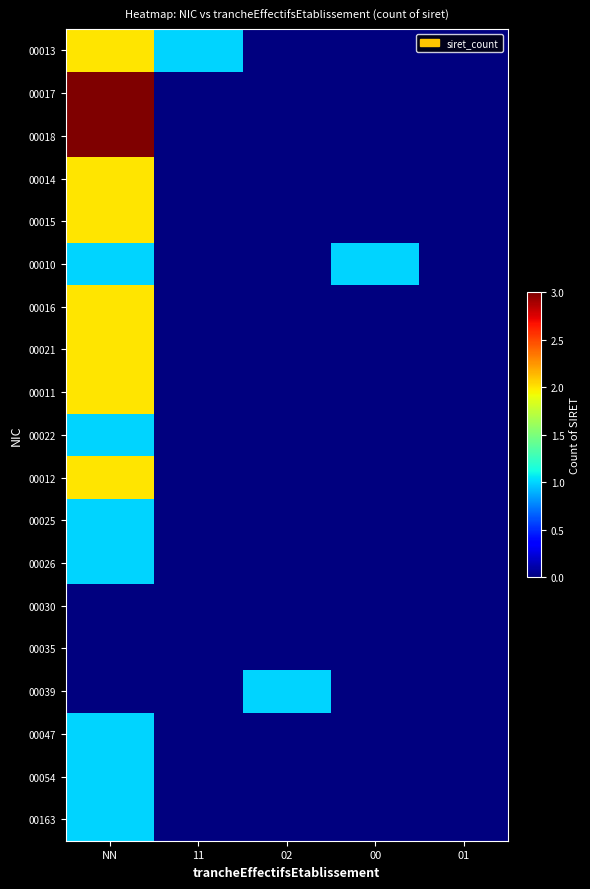

Reading right to left, what are all the values shown in this chart?

00013: 01=0	00=0	02=0	11=1	NN=2
00017: 01=0	00=0	02=0	11=0	NN=3
00018: 01=0	00=0	02=0	11=0	NN=3
00014: 01=0	00=0	02=0	11=0	NN=2
00015: 01=0	00=0	02=0	11=0	NN=2
00010: 01=0	00=1	02=0	11=0	NN=1
00016: 01=0	00=0	02=0	11=0	NN=2
00021: 01=0	00=0	02=0	11=0	NN=2
00011: 01=0	00=0	02=0	11=0	NN=2
00022: 01=0	00=0	02=0	11=0	NN=1
00012: 01=0	00=0	02=0	11=0	NN=2
00025: 01=0	00=0	02=0	11=0	NN=1
00026: 01=0	00=0	02=0	11=0	NN=1
00030: 01=0	00=0	02=0	11=0	NN=0
00035: 01=0	00=0	02=0	11=0	NN=0
00039: 01=0	00=0	02=1	11=0	NN=0
00047: 01=0	00=0	02=0	11=0	NN=1
00054: 01=0	00=0	02=0	11=0	NN=1
00163: 01=0	00=0	02=0	11=0	NN=1